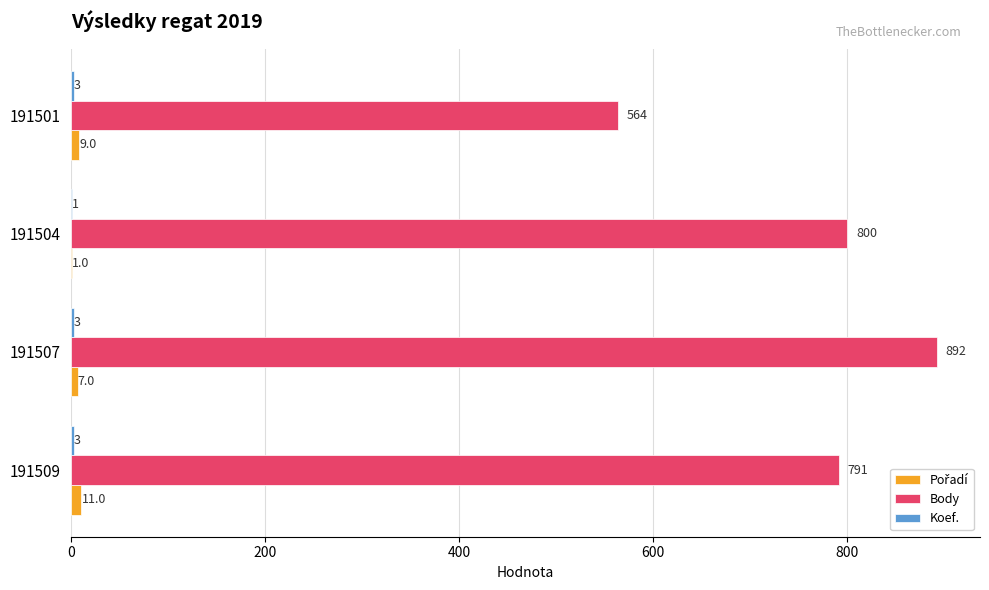

How many categories are shown in the chart?

4